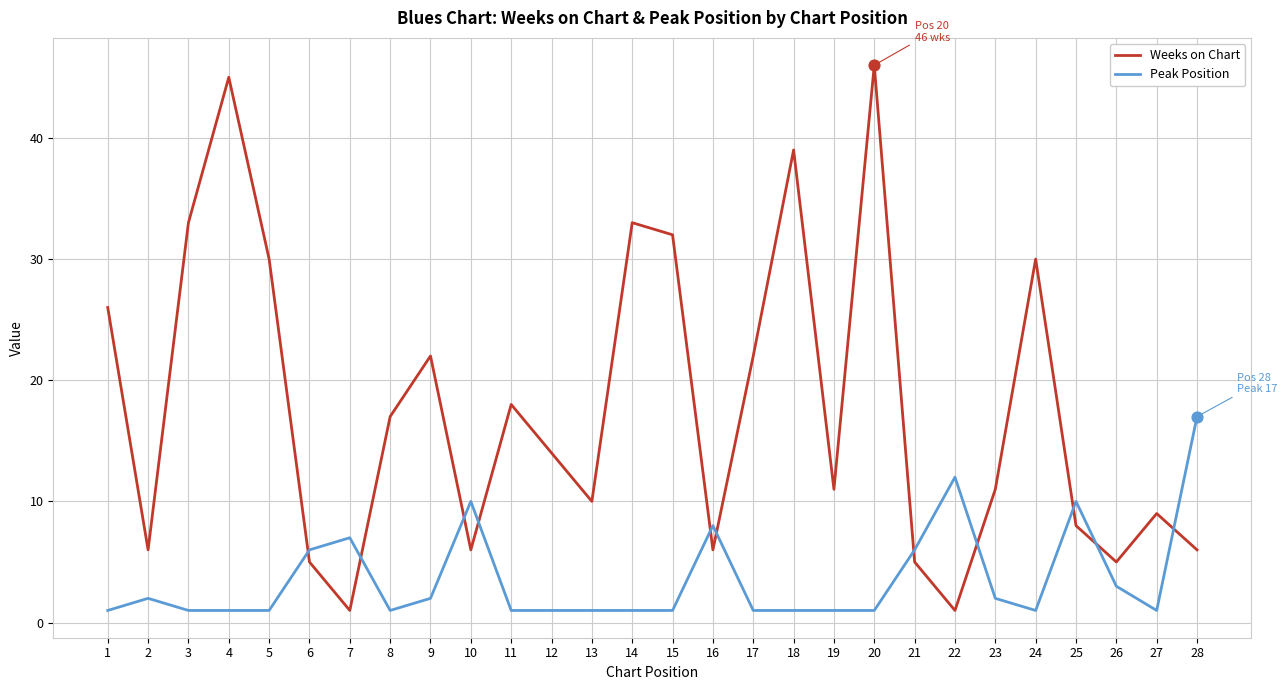

Between 7 and 16, which series saw the biggest shift?

Weeks on Chart